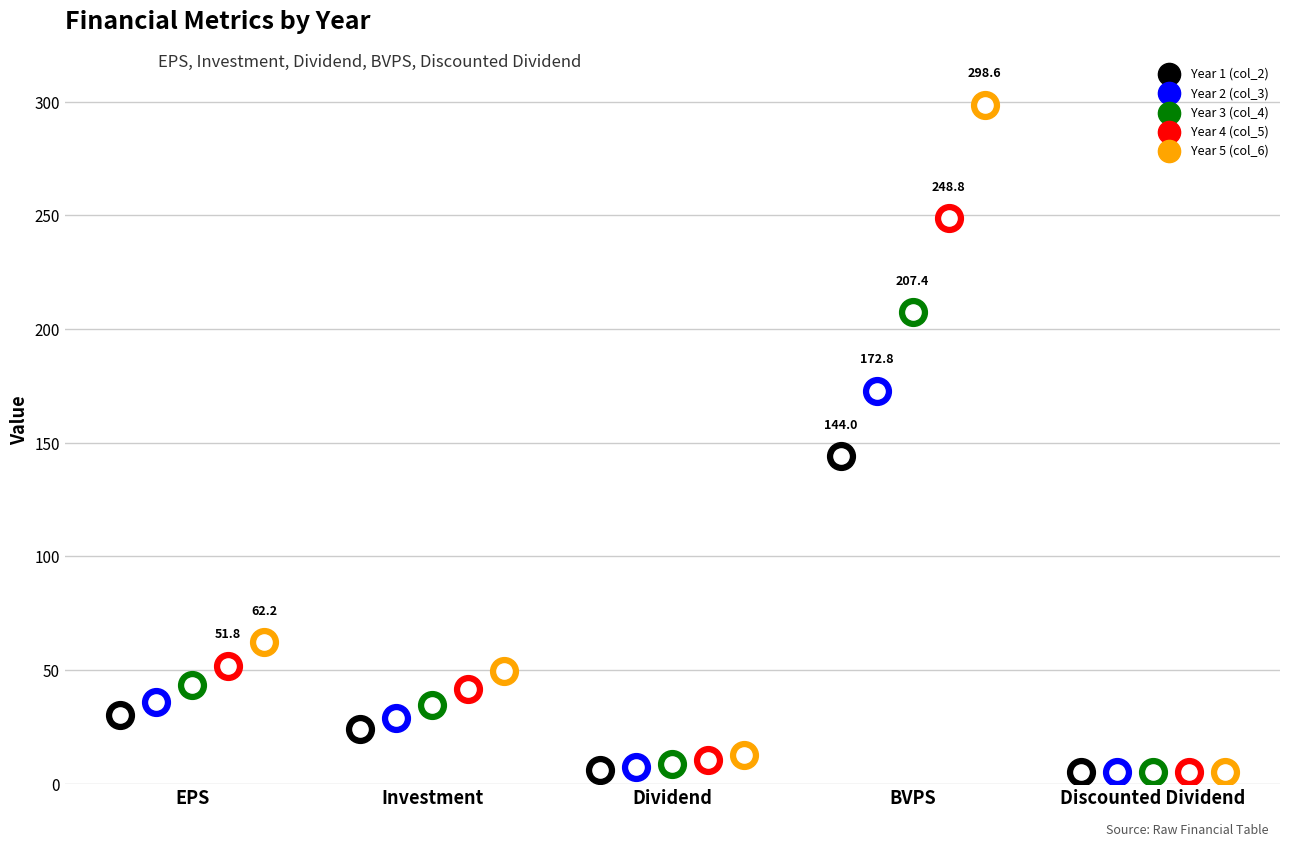

Which series contains the highest Y value?

Year 5 (col_6)